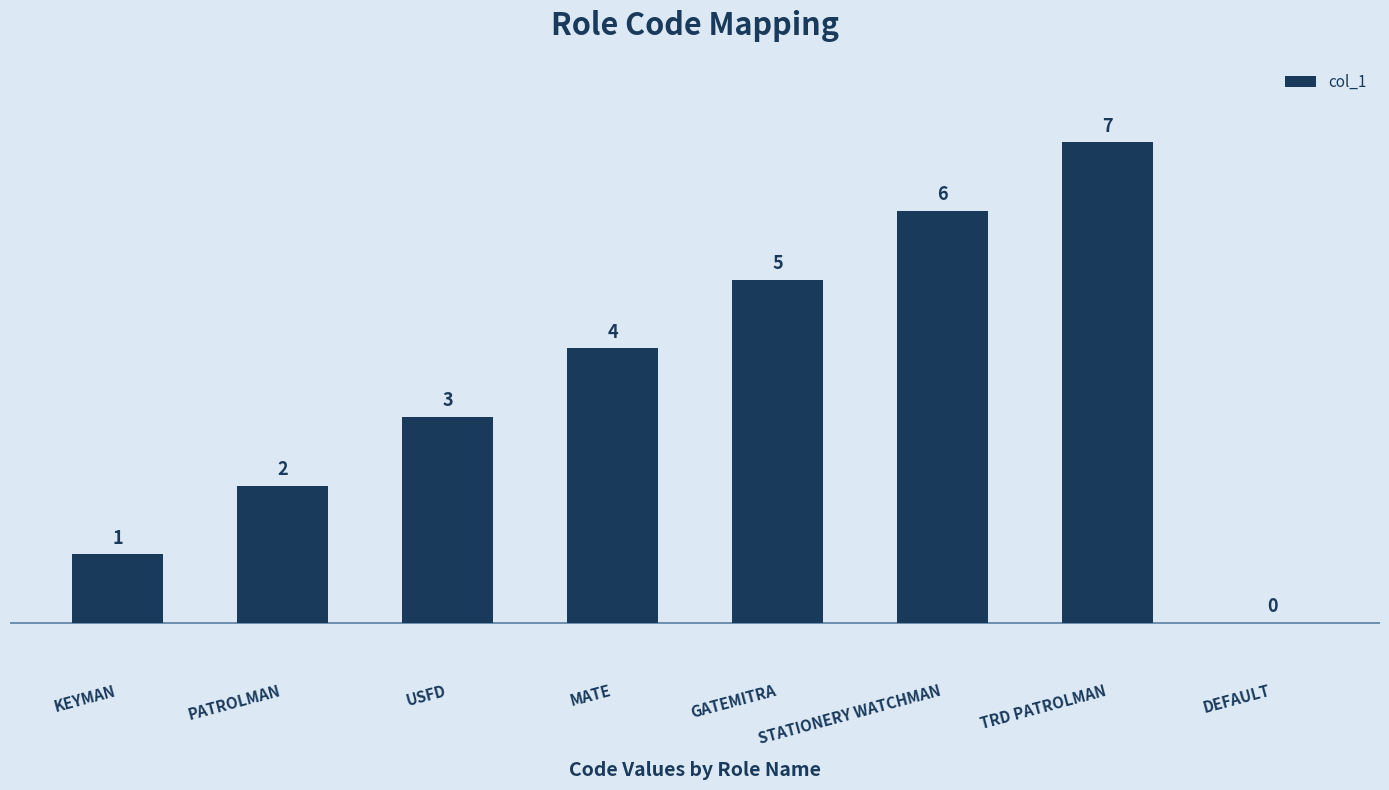

Reading left to right, extract all data points from this chart.

KEYMAN=1	PATROLMAN=2	USFD=3	MATE=4	GATEMITRA=5	STATIONERY WATCHMAN=6	TRD PATROLMAN=7	DEFAULT=0